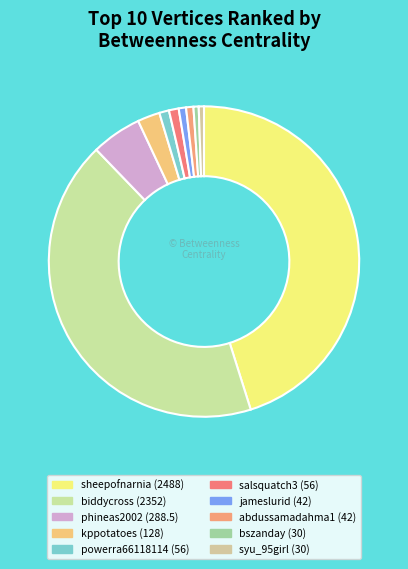

Rank the categories by value from lowest to highest.

bszanday, syu_95girl, jameslurid, abdussamadahma1, powerra66118114, salsquatch3, kppotatoes, phineas2002, biddycross, sheepofnarnia